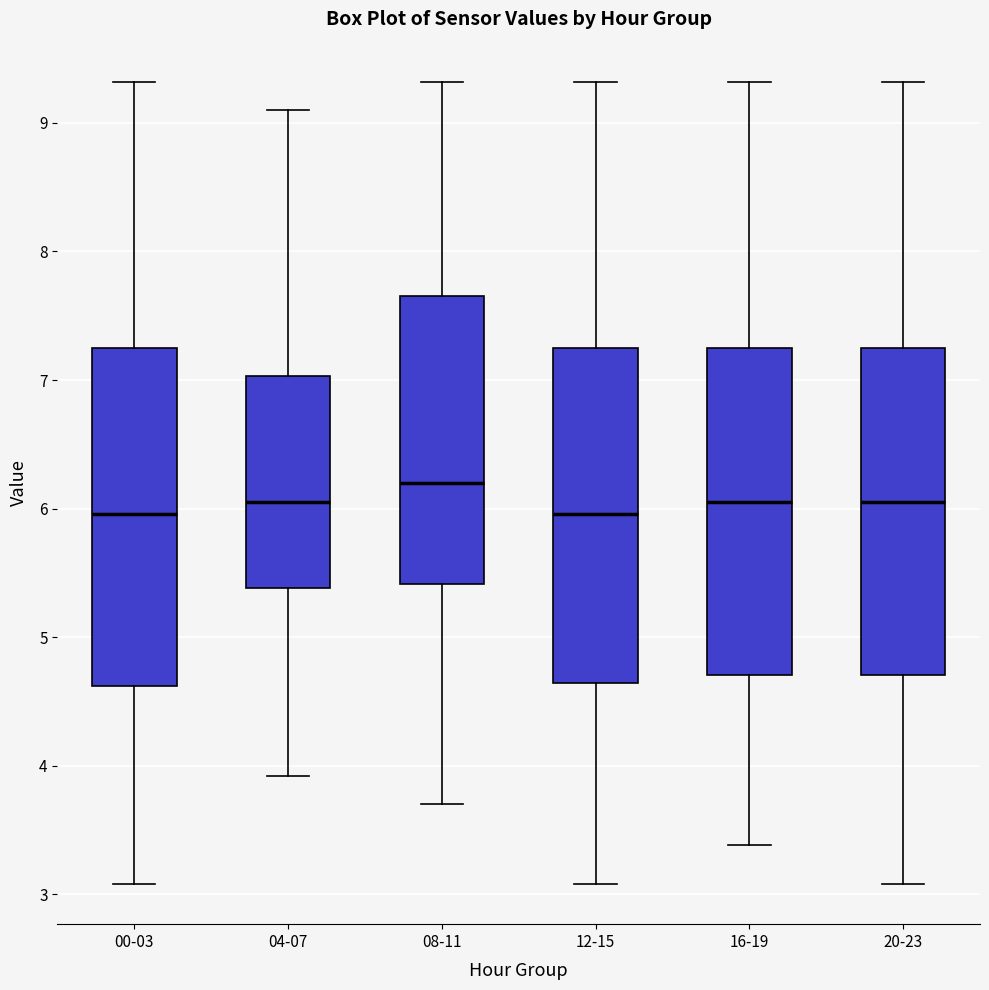

Where does the lower whisker of the box for 08-11 end on the y-axis? The values are not printed on the chart, so give them approximately, as read against the axis.

3.7